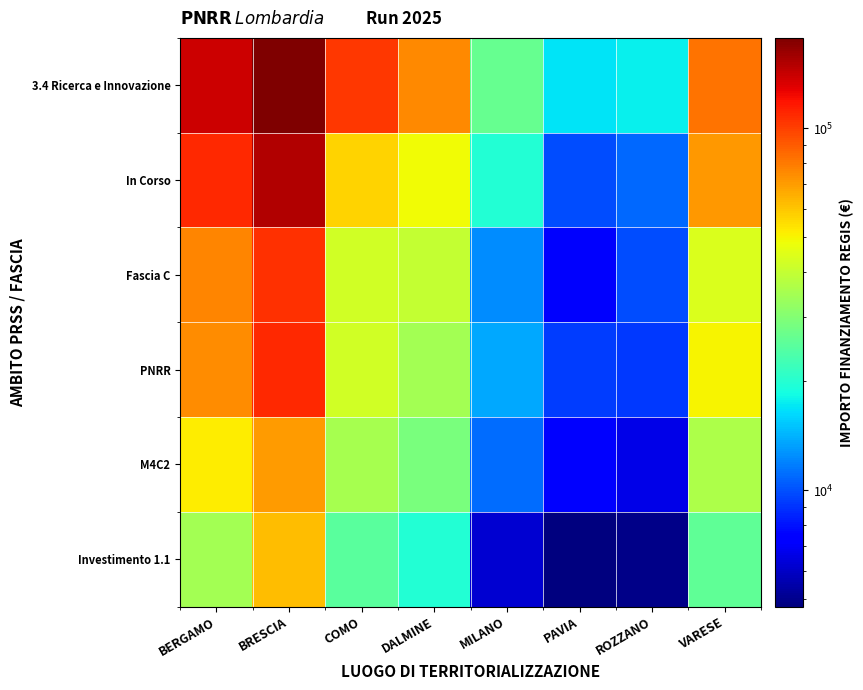

What is the greatest value displayed?

177605.9